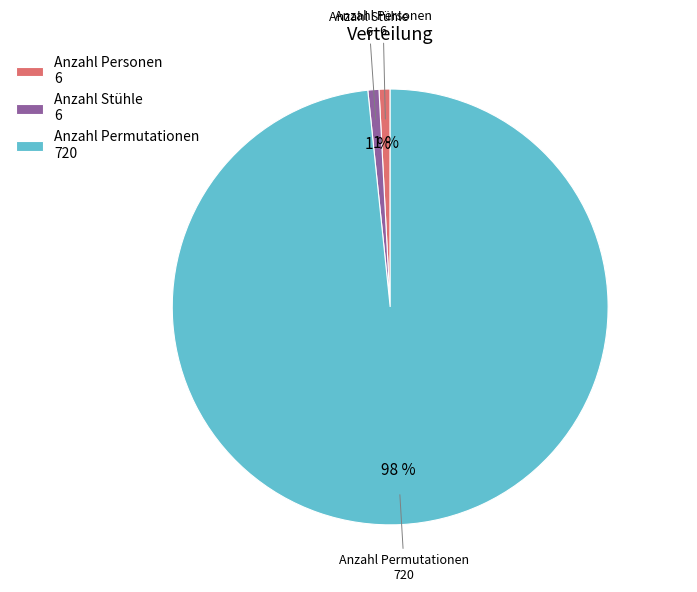

Which category accounts for the majority?

Anzahl Permutationen